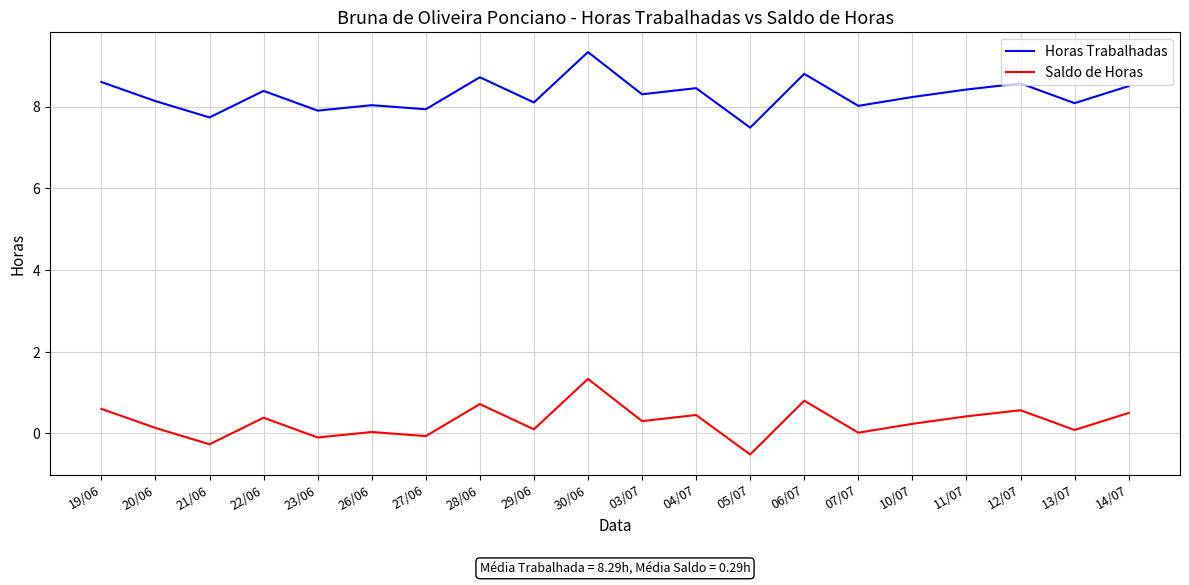

What position from the right is 28/06?

13